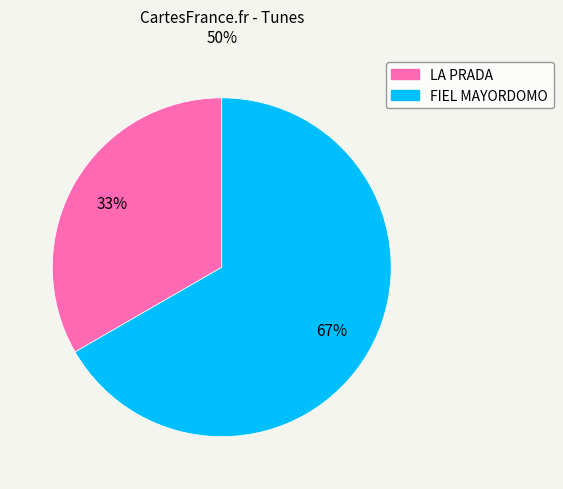

What is the largest slice in the pie chart?

FIEL MAYORDOMO